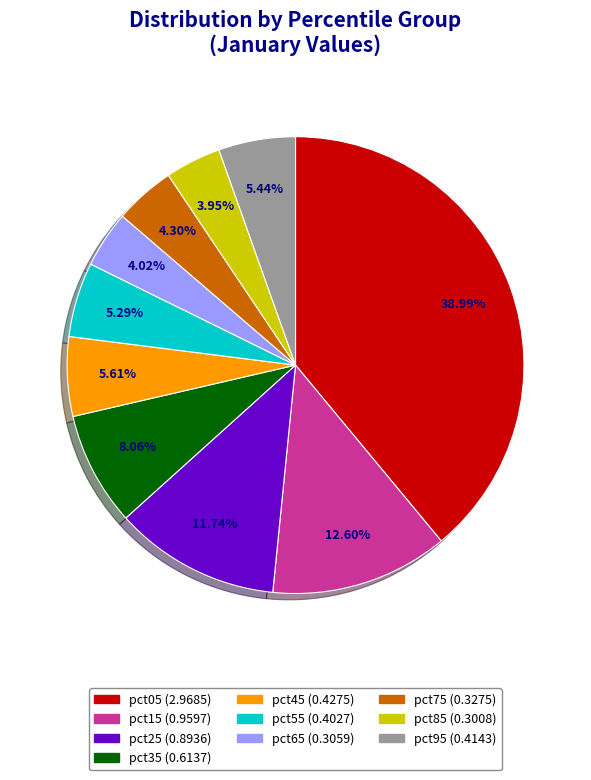

Which has a higher value, pct55 or pct75?

pct55